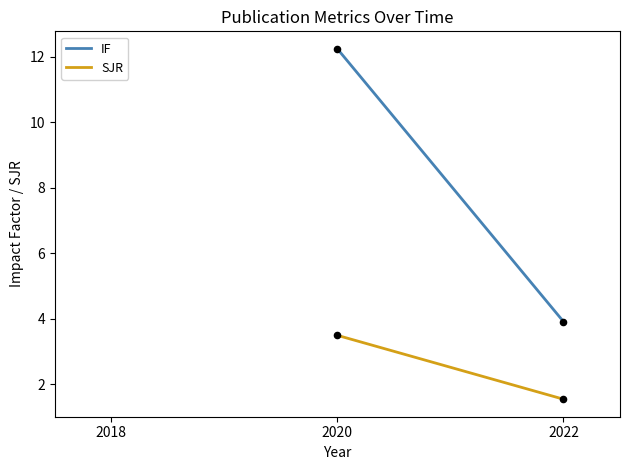

What is the total value across all series at 2020?

15.7